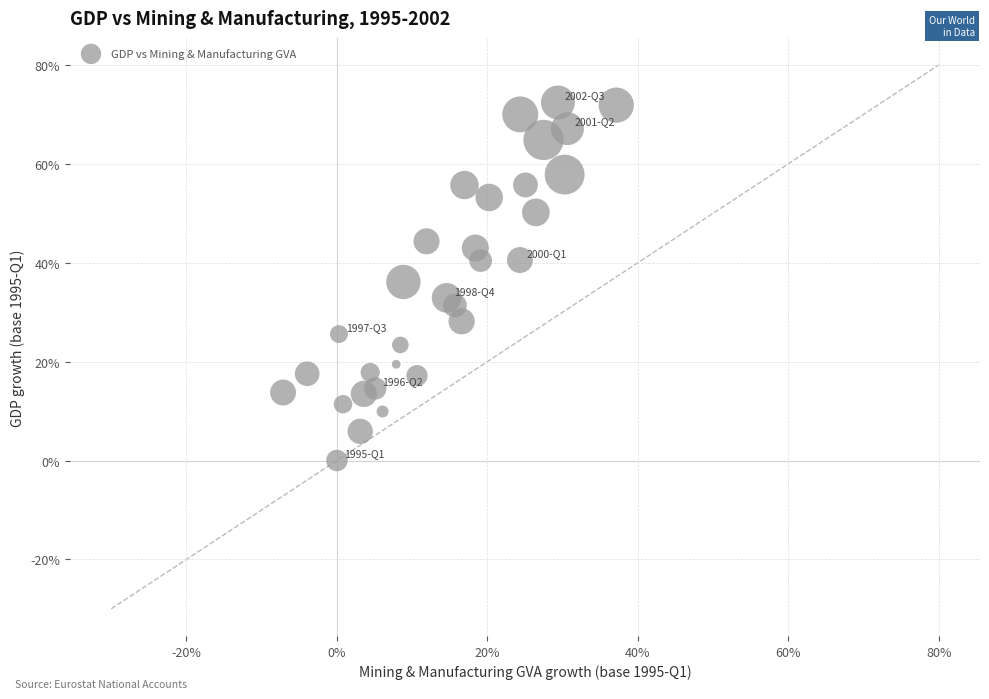

What is the range of X values (max minus min)?

44.3